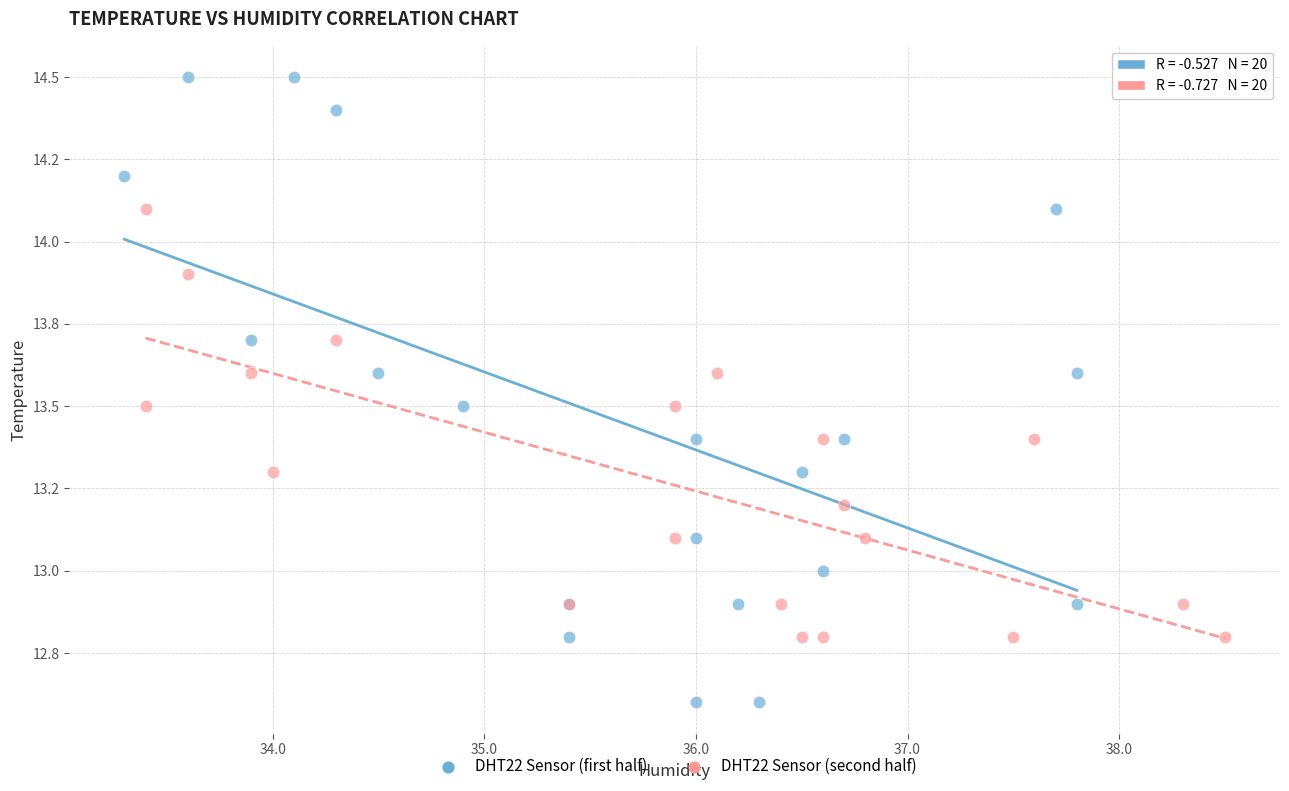

Which series contains the lowest Y value?

DHT22 Sensor (first half)